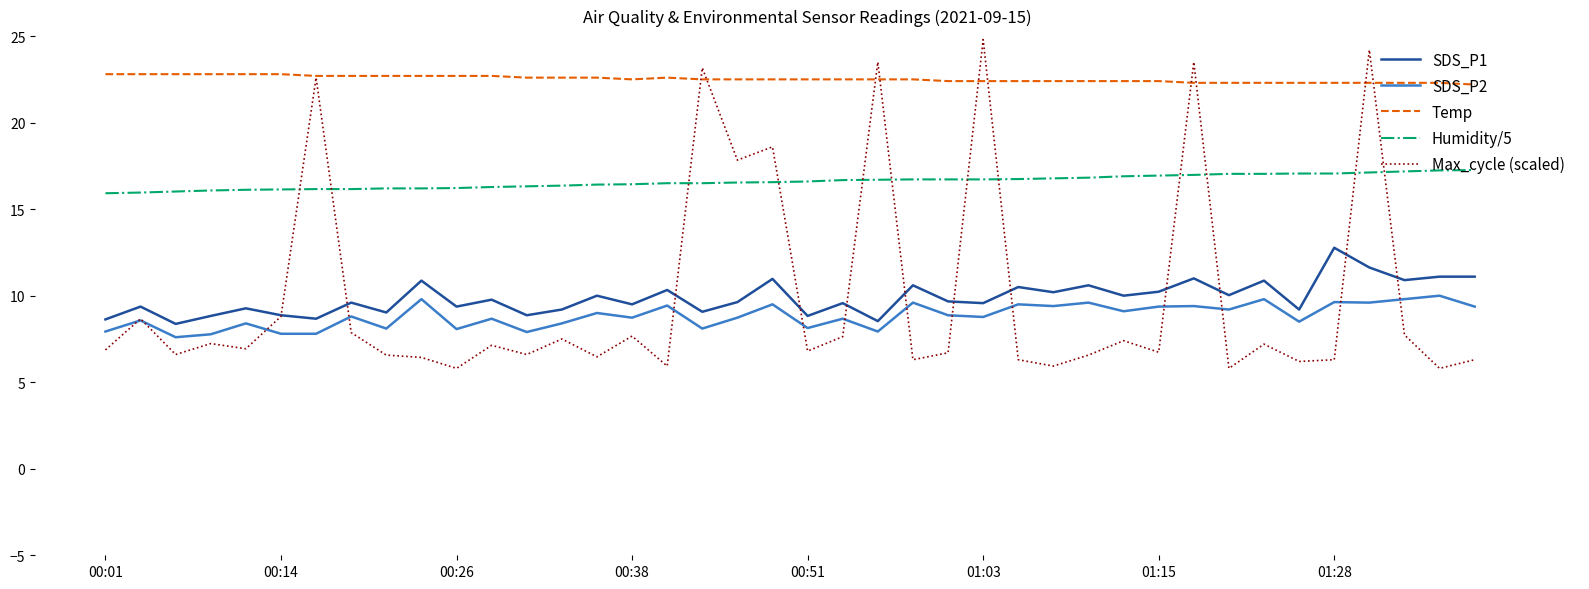

What is the difference between the maximum and second lowest values in the Temp series?

0.5